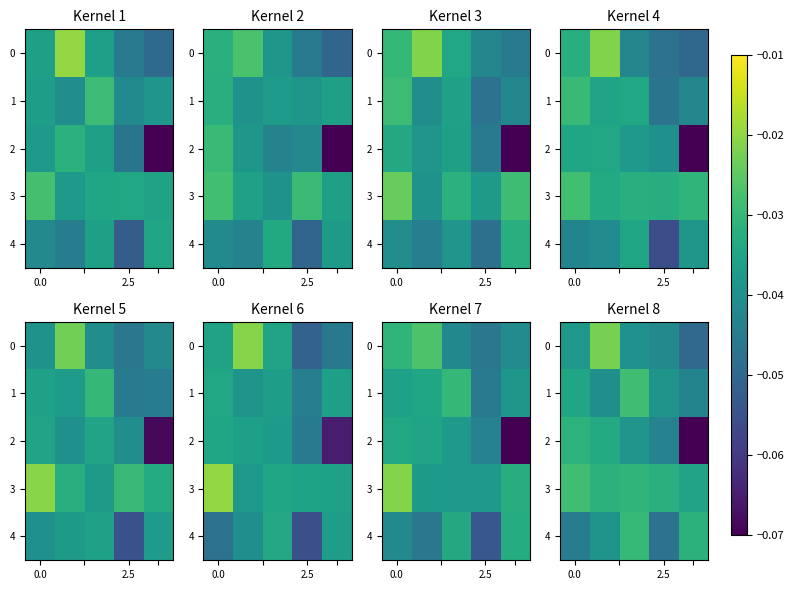

What is the sum of all 3 values?

-0.2